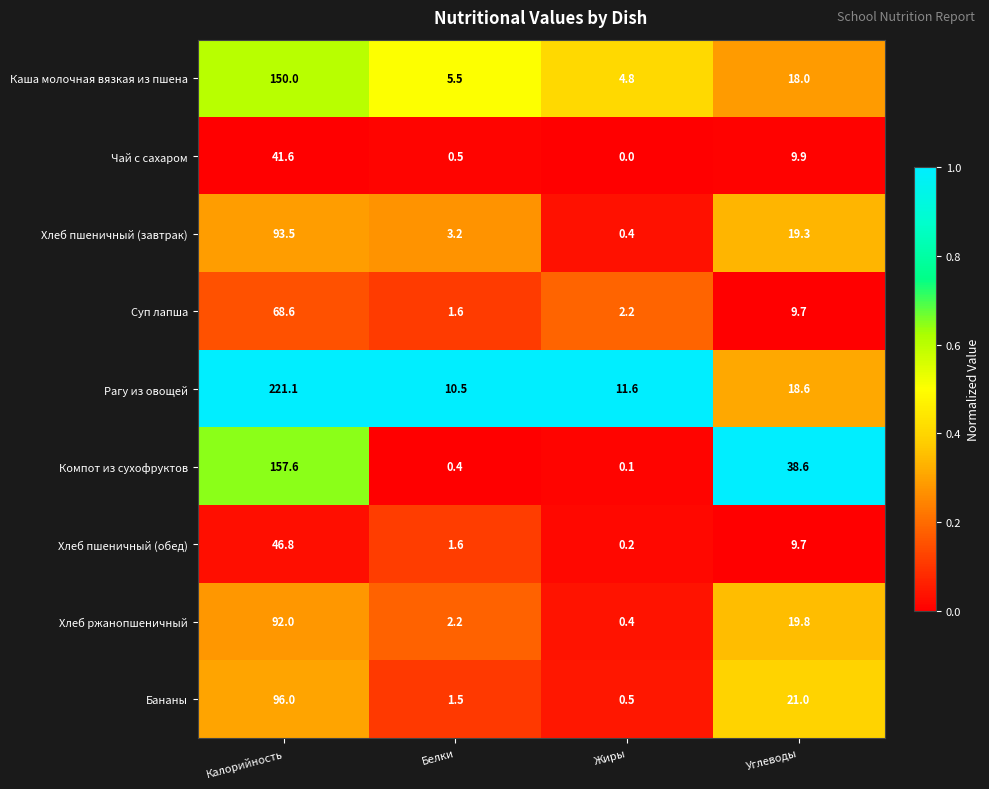

What is the spread (max minus min) of values at Жиры?

11.6